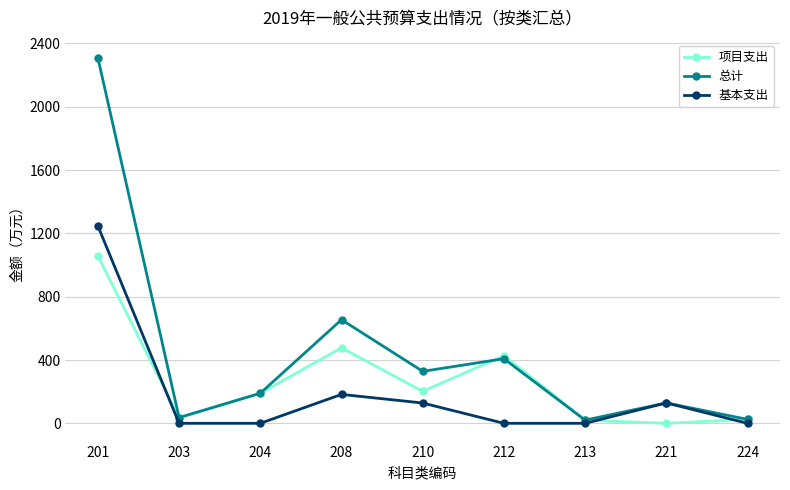

The value of 基本支出 at 201 is 607.0. True or false?

False